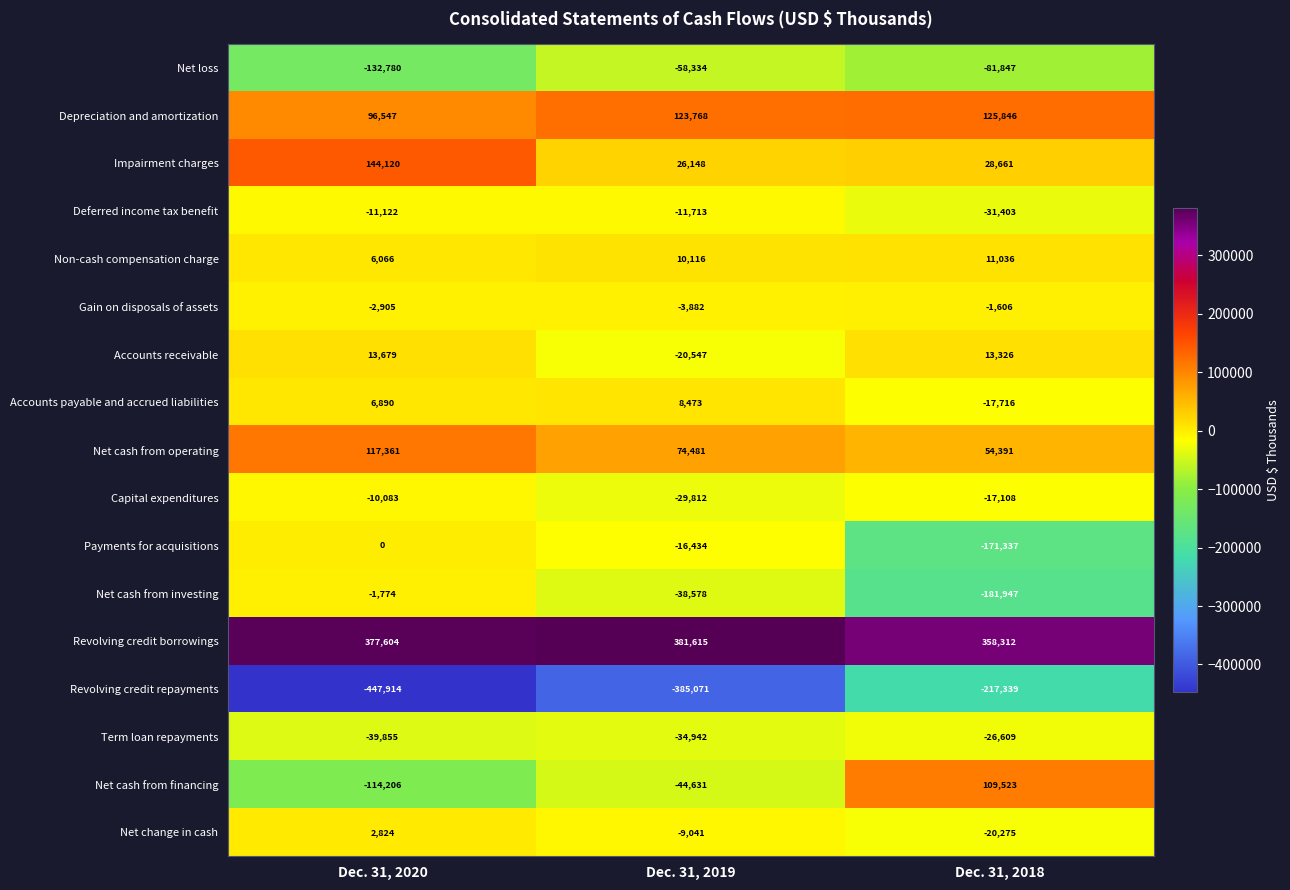

List the series in order of their peak value, highest first.

Revolving credit borrowings, Impairment charges, Depreciation and amortization, Net cash from operating, Net cash from financing, Accounts receivable, Non-cash compensation charge, Accounts payable and accrued liabilities, Net change in cash, Payments for acquisitions, Gain on disposals of assets, Net cash from investing, Capital expenditures, Deferred income tax benefit, Term loan repayments, Net loss, Revolving credit repayments